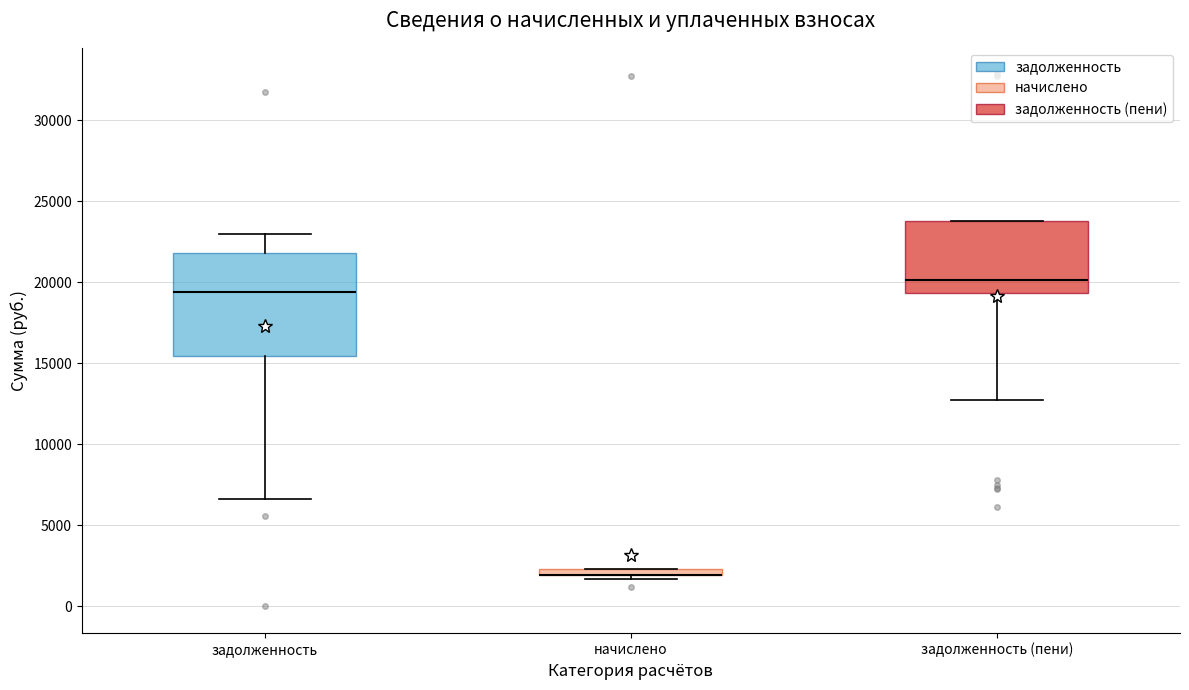

Which box is the tallest, from its lower edge to its upper edge?

задолженность